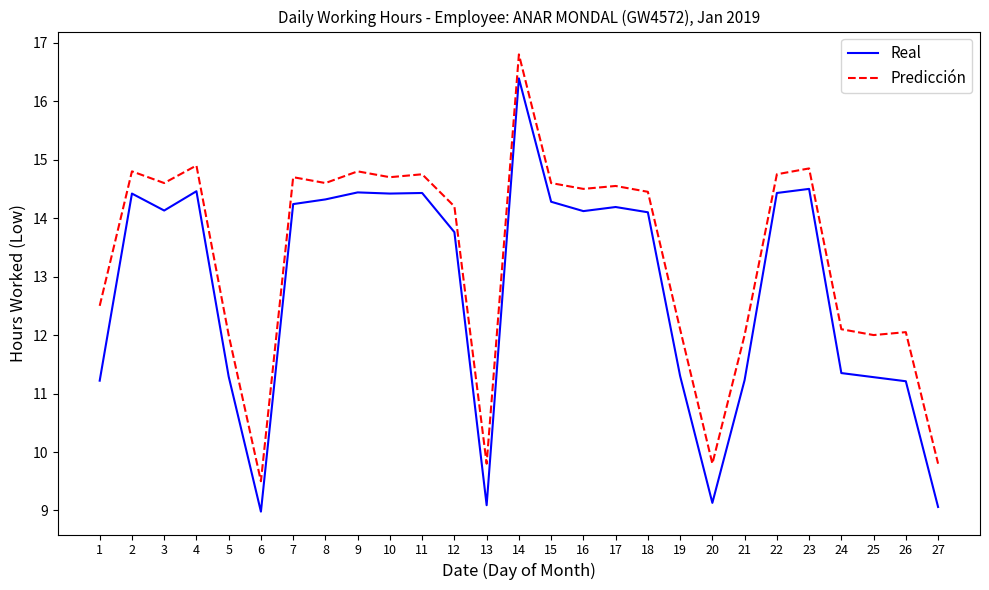

At which category is the sum across all series the highest?

14